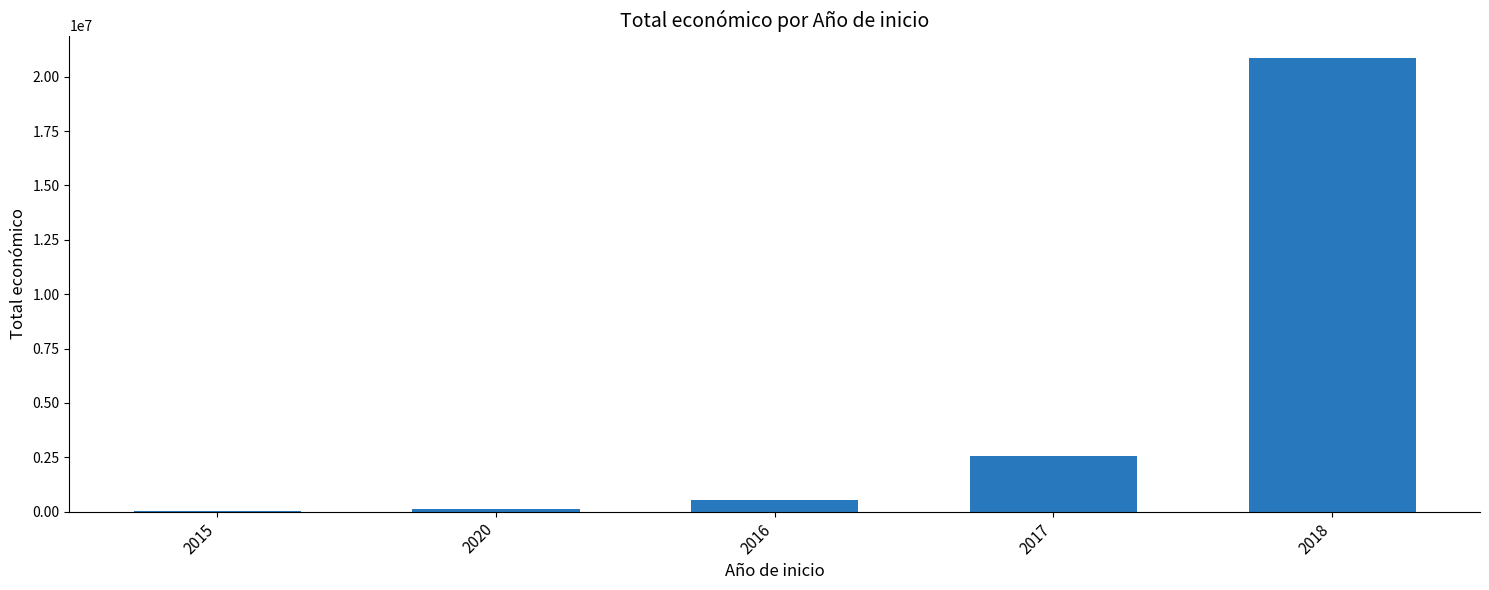

The value at 2018 is 20850295. True or false?

True